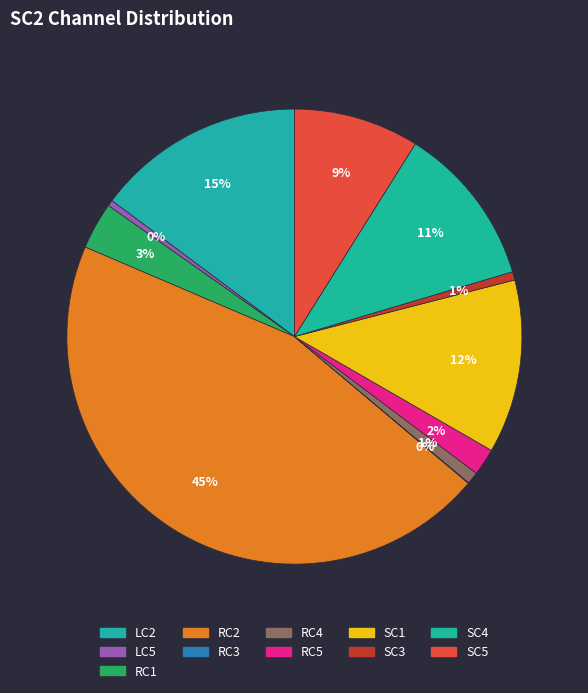

Is there a majority slice in this chart?

No